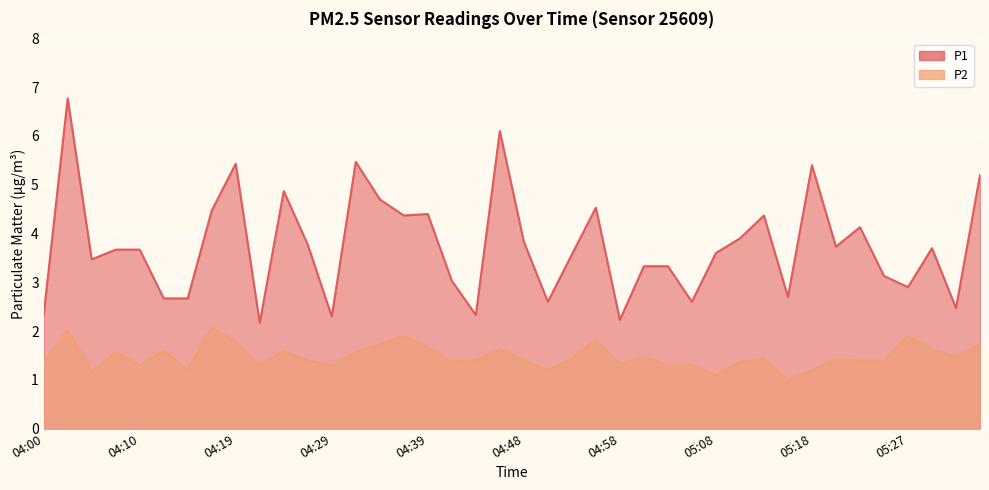

Which series has the largest total across all categories?

P1